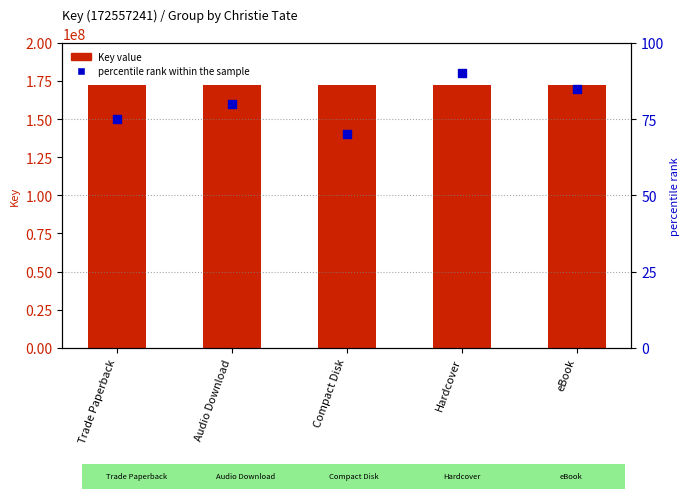

Which series contains the highest Y value?

Key (count)